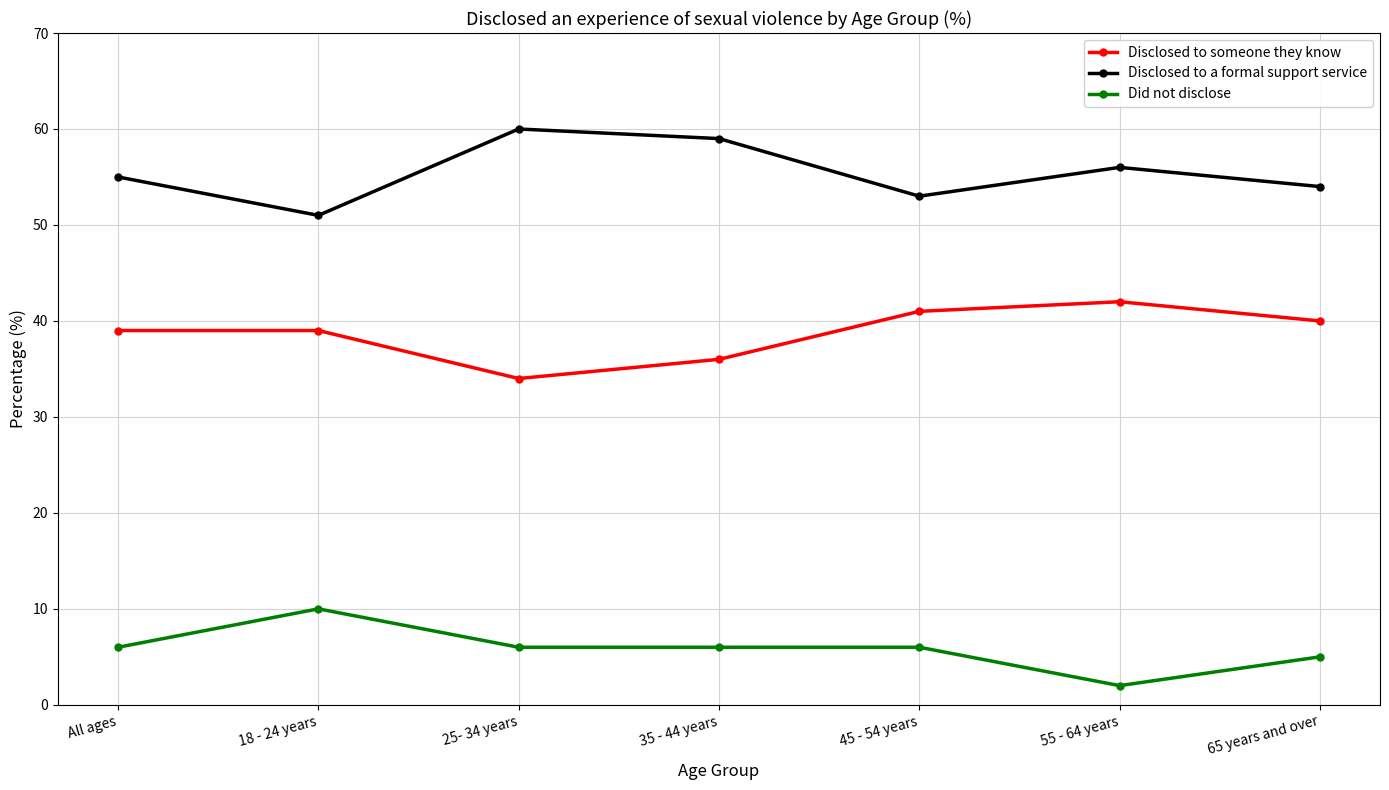

What is the average value of the Did not disclose series?

6